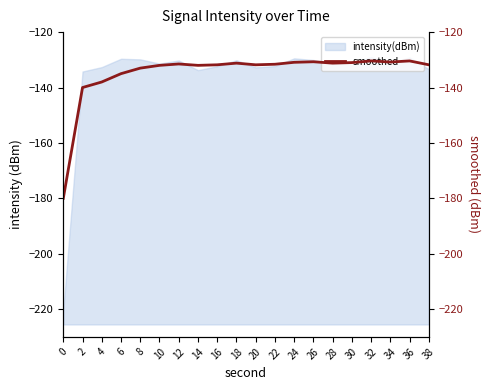

The chart shows a value of -77.9 at 22. True or false?

False